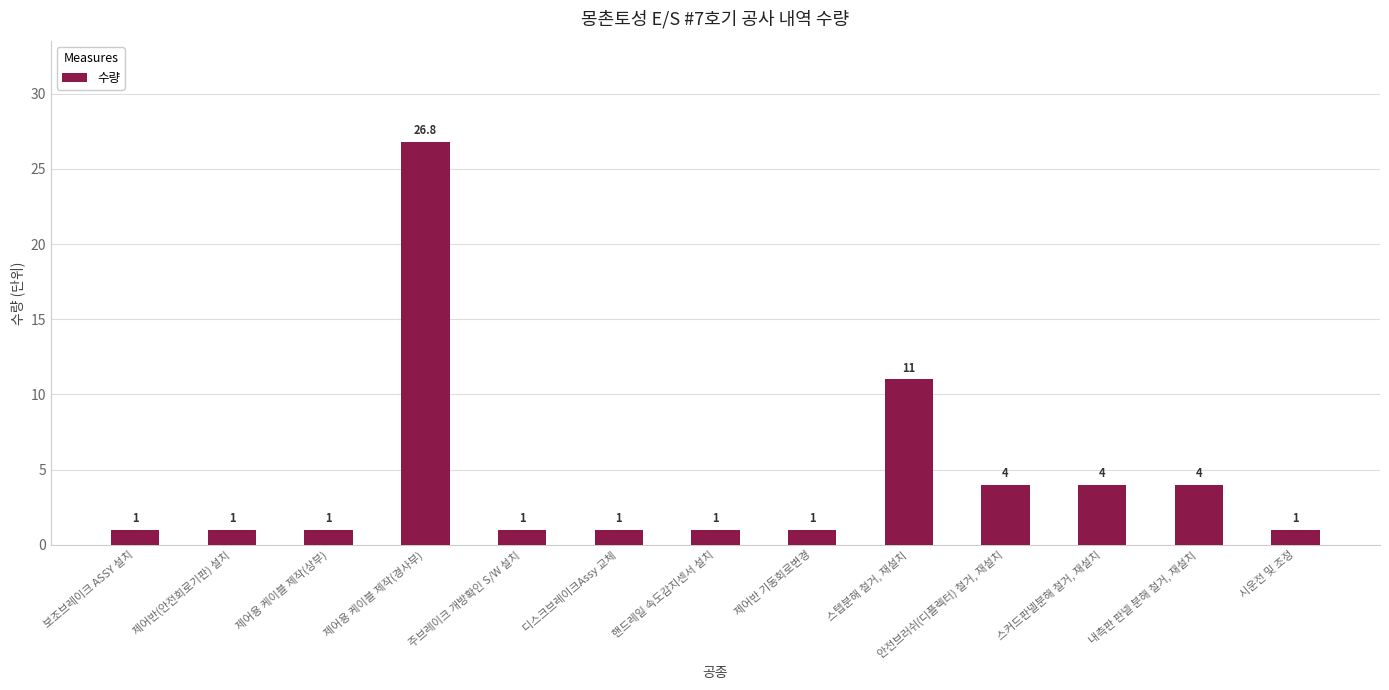

How many series are shown in this chart?

1